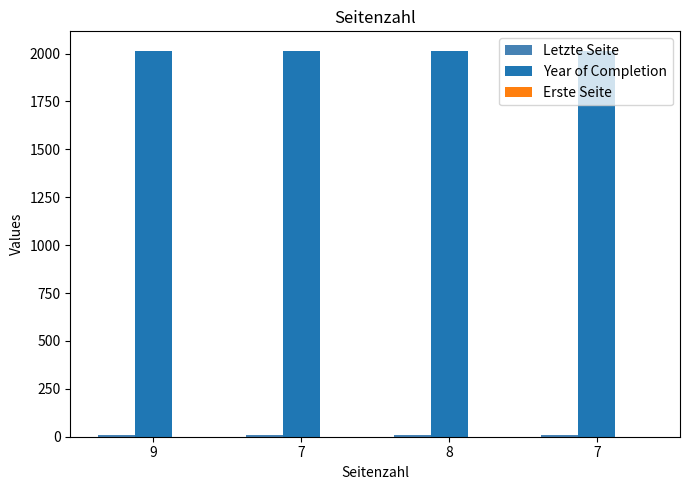

Is it true that Letzte Seite equals 16 at 9?

False